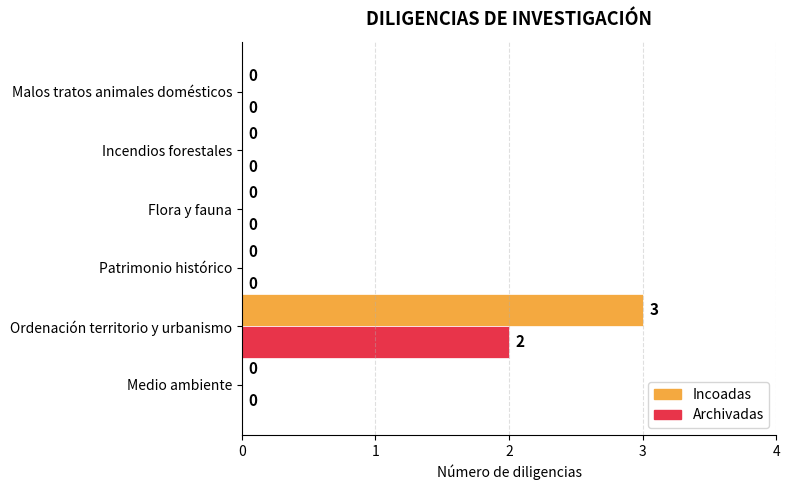

Is it true that Incoadas equals 0 at Malos tratos animales domésticos?

True